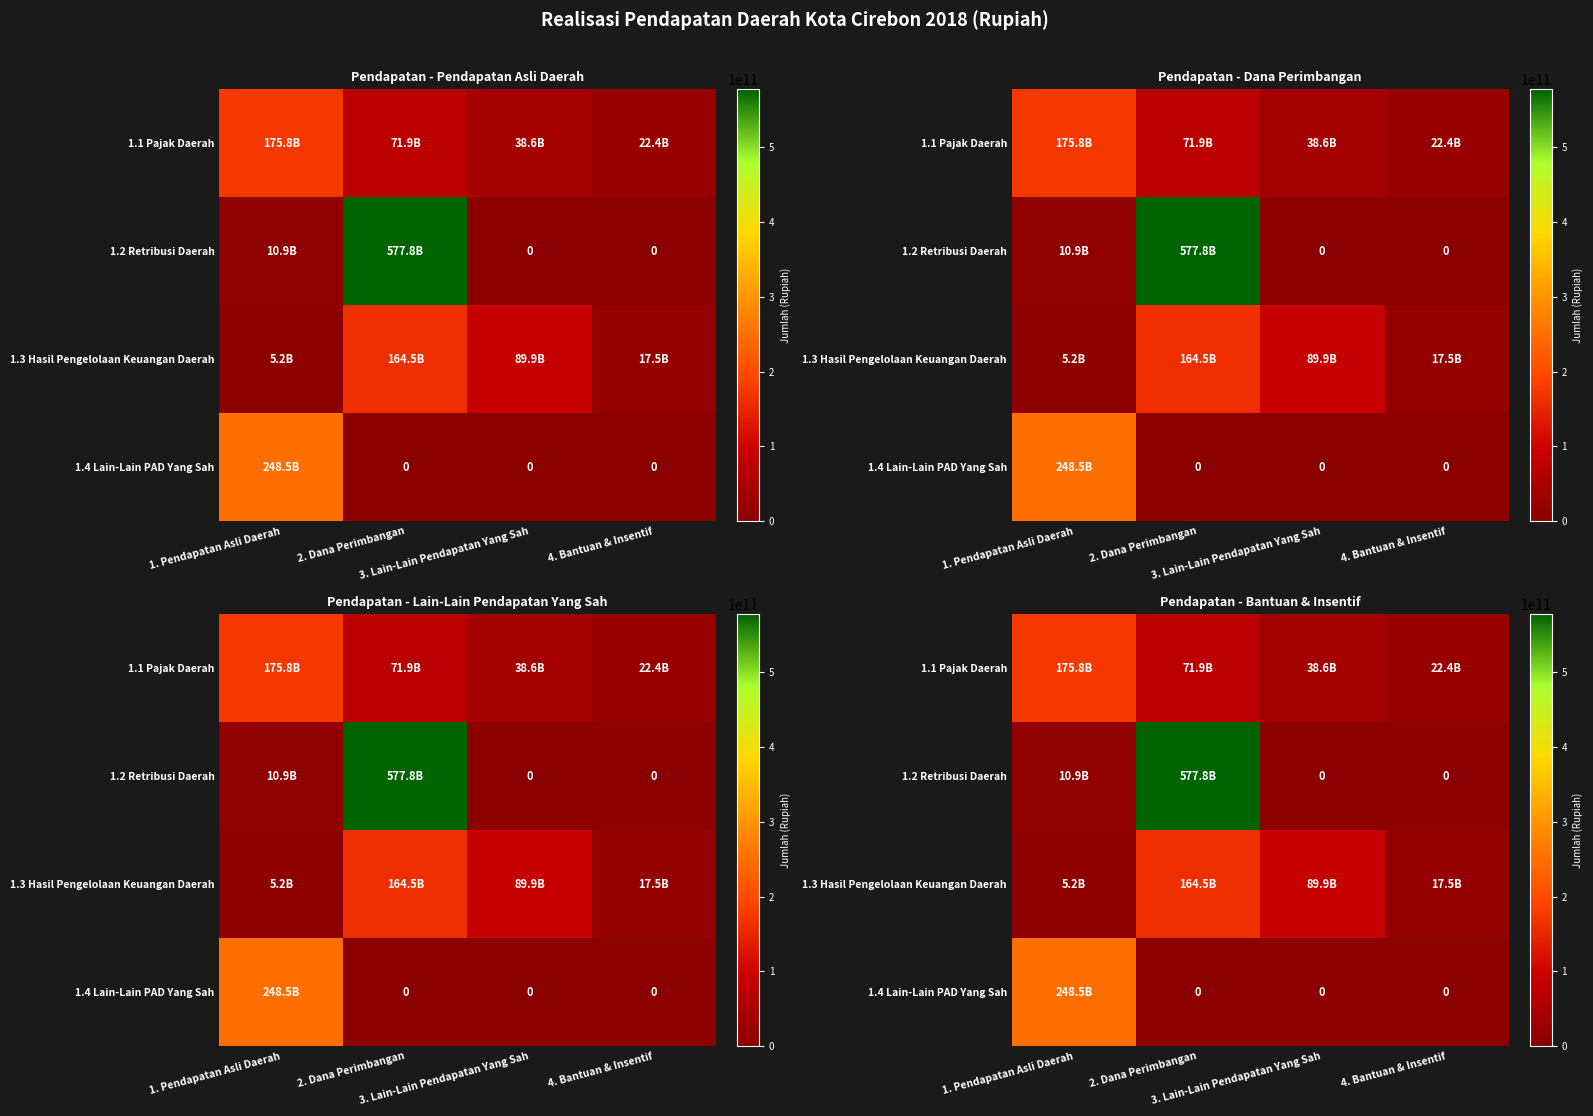

At which label is 1.1 Pajak Daerah closest to 99079644911?

2. Dana Perimbangan